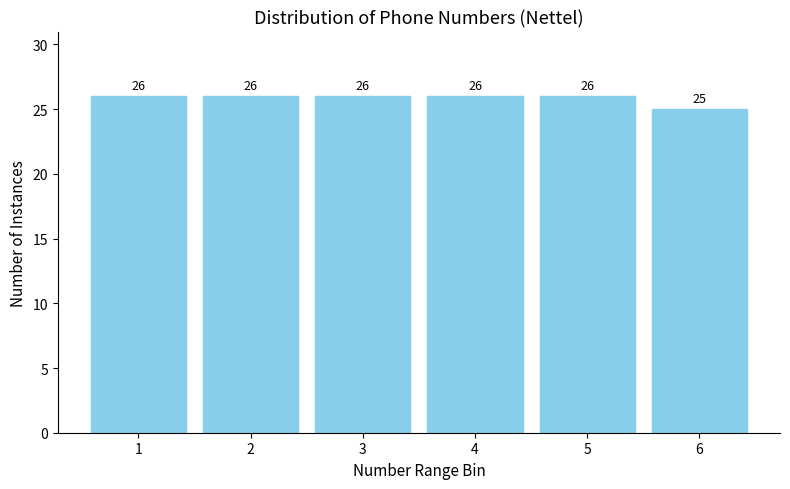

Reading left to right, extract all data points from this chart.

1=26	2=26	3=26	4=26	5=26	6=25